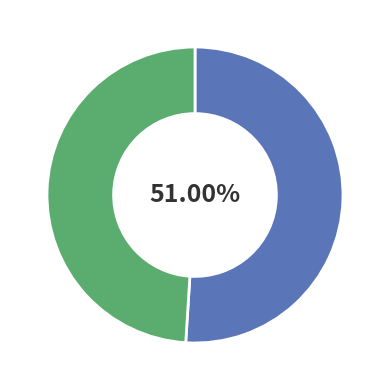

Is there a majority slice in this chart?

Yes